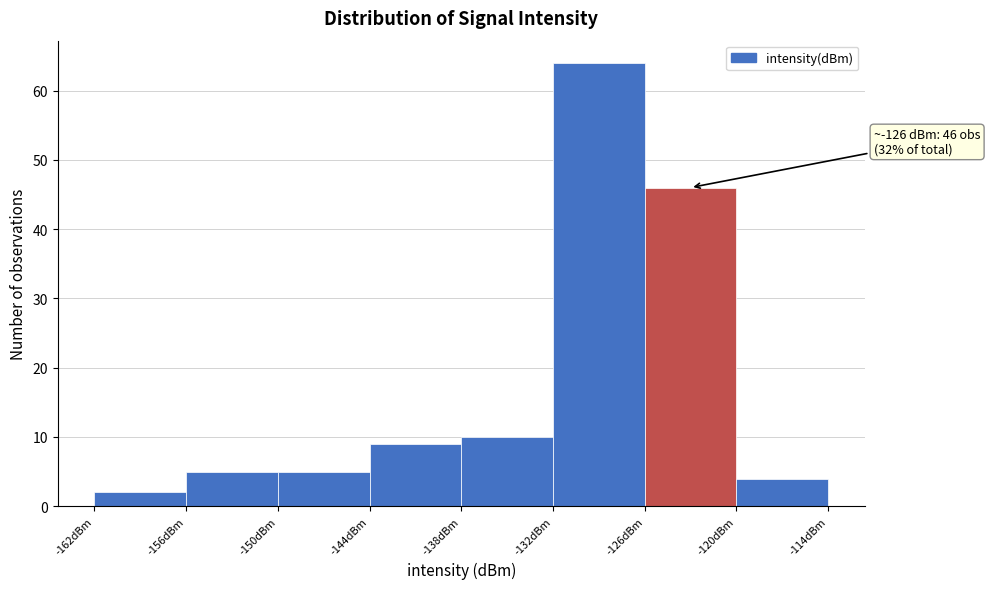

Over which range of the x-axis is the bar tallest?

-132 to -126